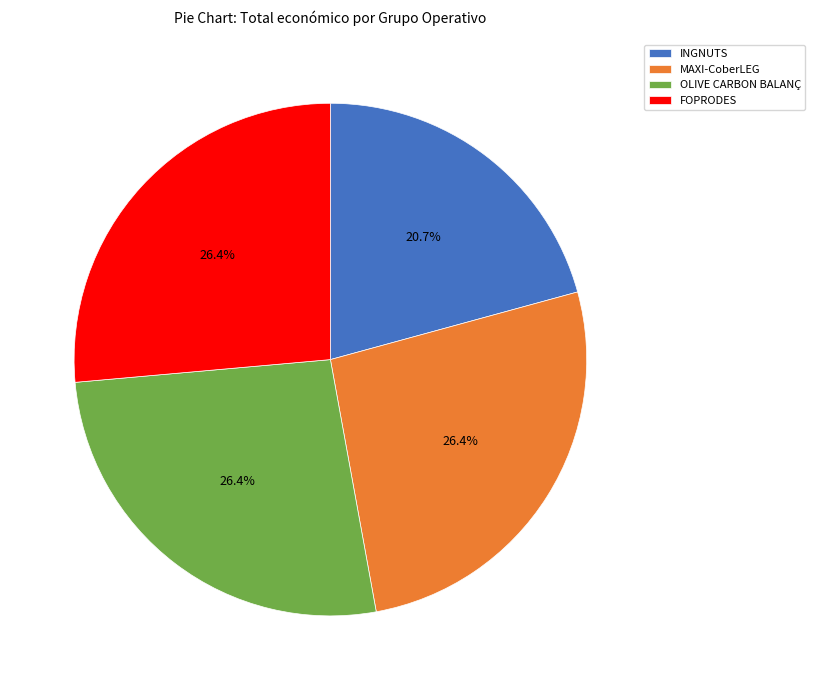

Is MAXI-CoberLEG the majority of the pie?

No